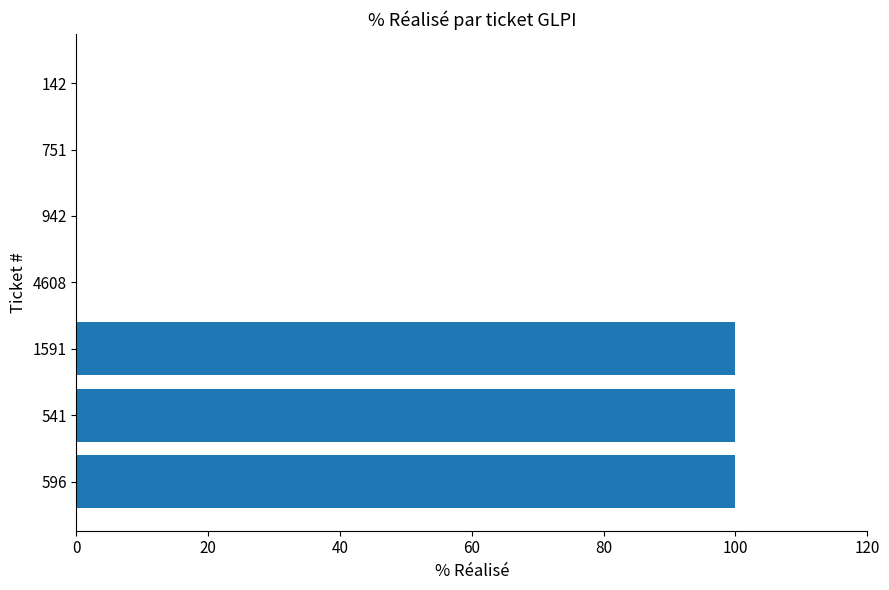

Is it true that the value at 1591 is 173?

False